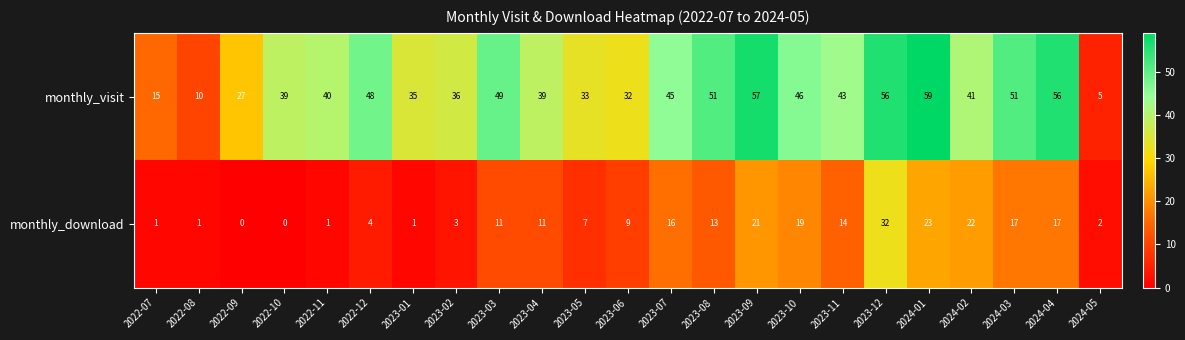

What is the sum of the monthly_visit values at 2023-09 and 2024-03?

108